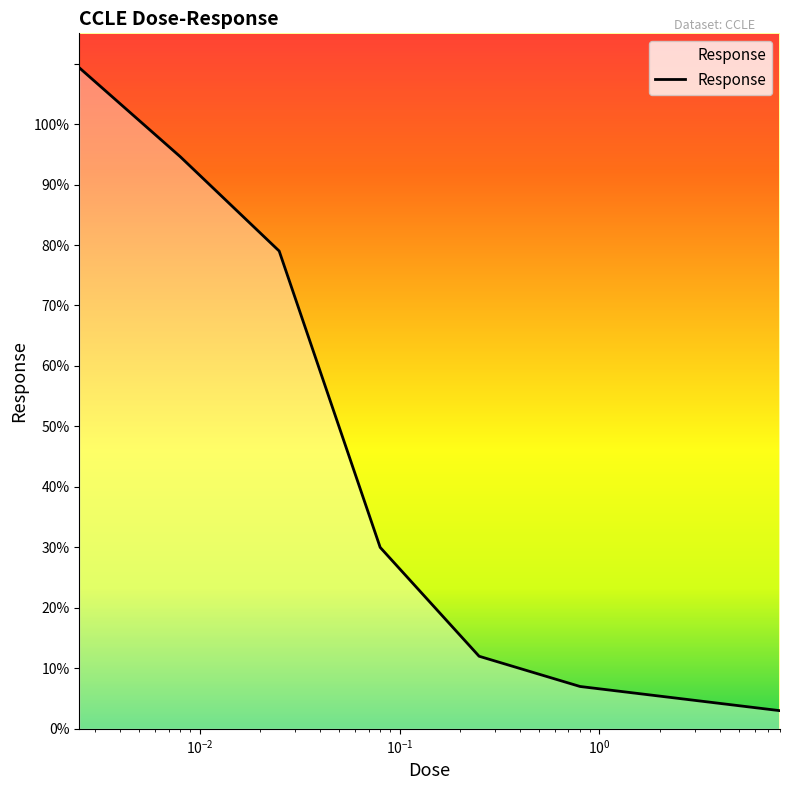

What is the smallest value displayed?

3.0